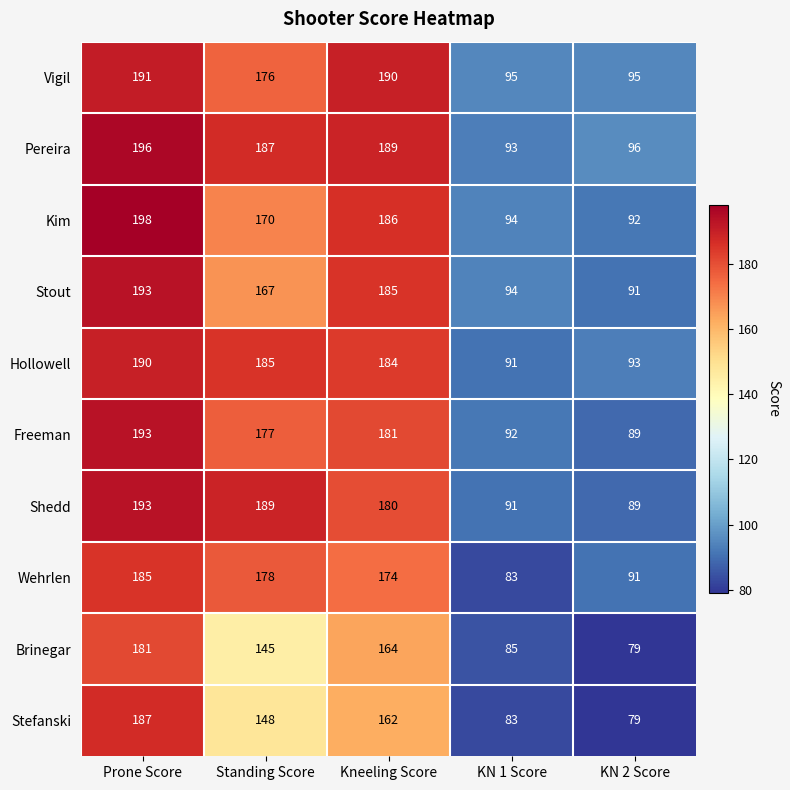

What is the difference between the second highest and second lowest values in the Kim series?

92